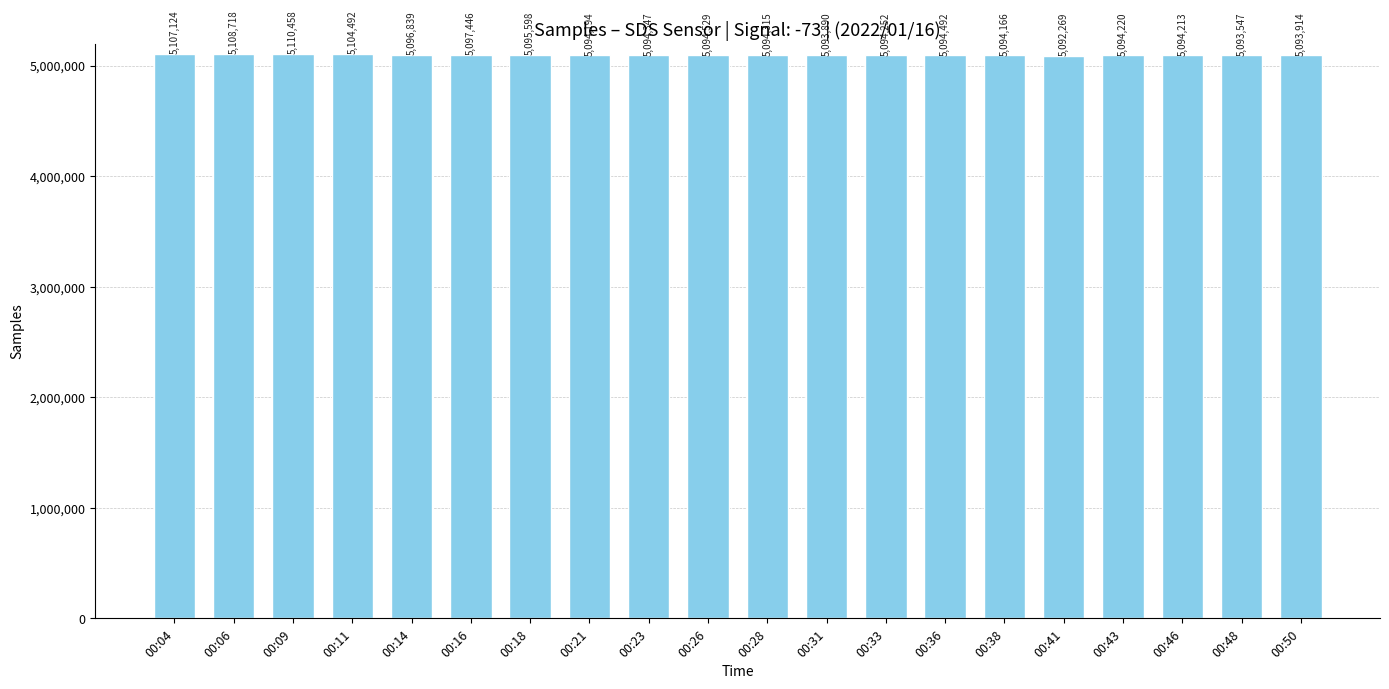

Which label corresponds to the smallest value in the chart?

00:41